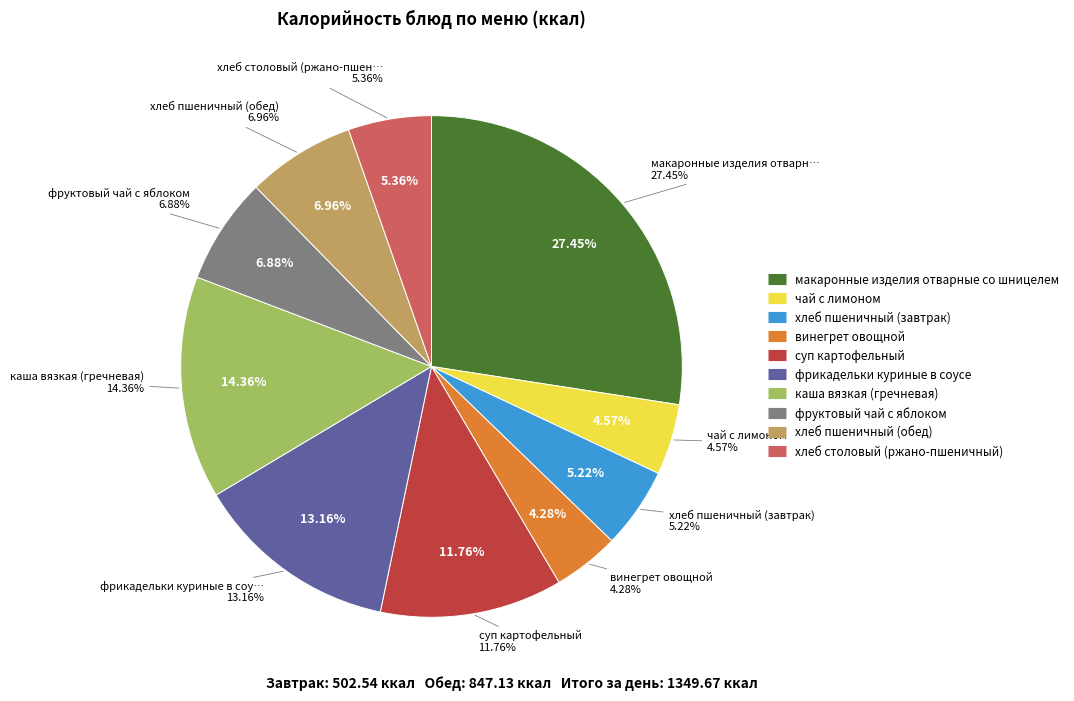

To the nearest percent, what portion does хлеб пшеничный (завтрак) represent?

5%